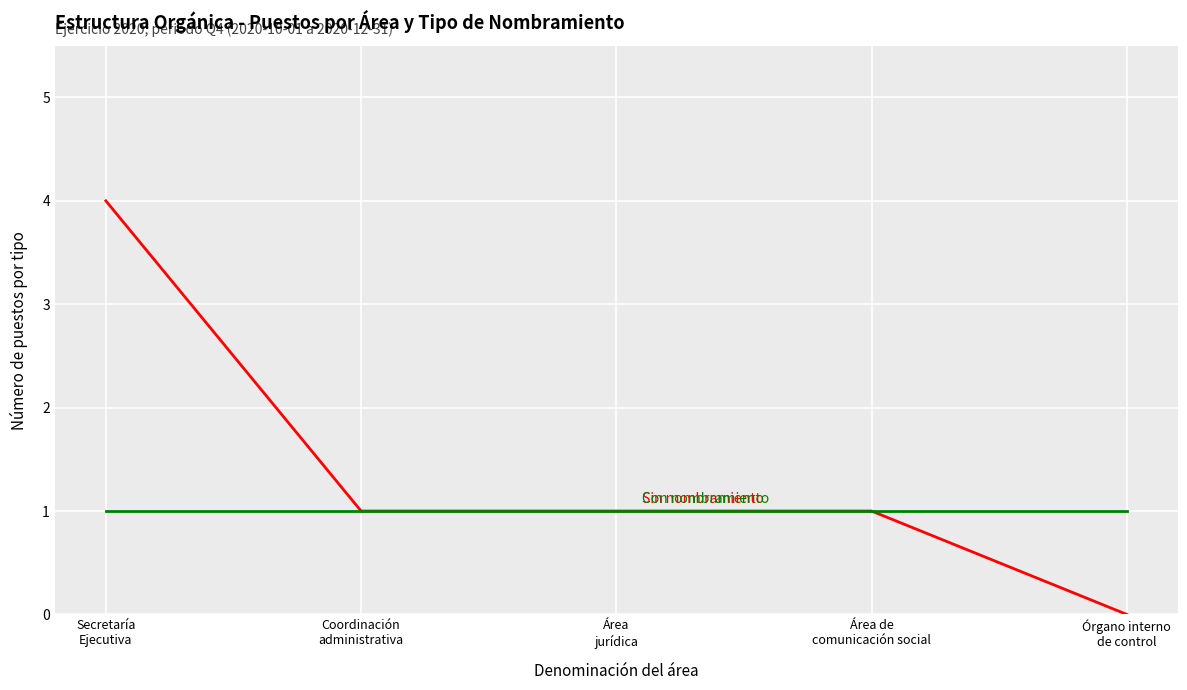

What is the maximum value shown in the chart?

4